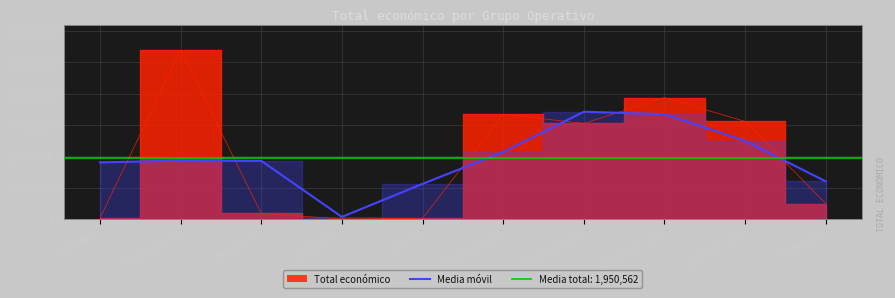

True or false: the data shows 3422981.0 at AGROFORESAT.

True